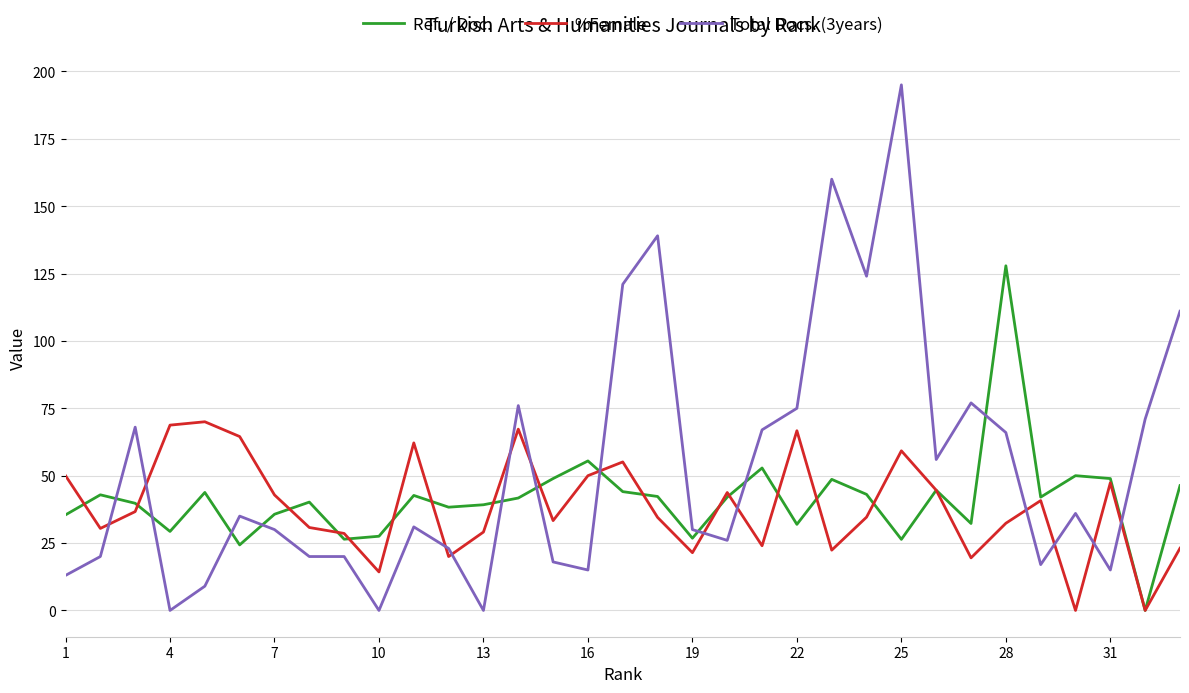

List the series in order of their peak value, highest first.

Total Docs. (3years), Ref. / Doc., %Female